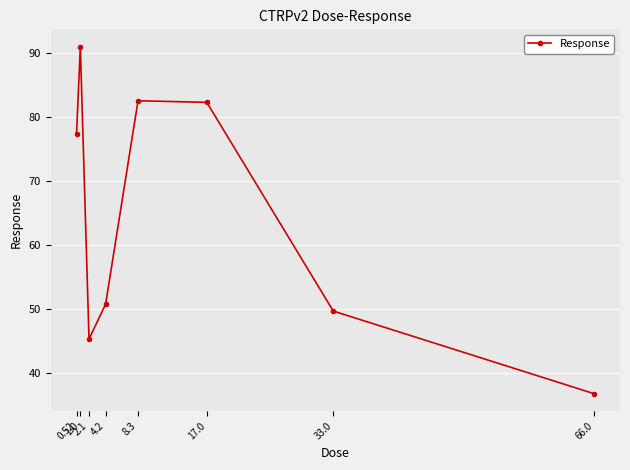

Where does the data first go above 77?

0.52